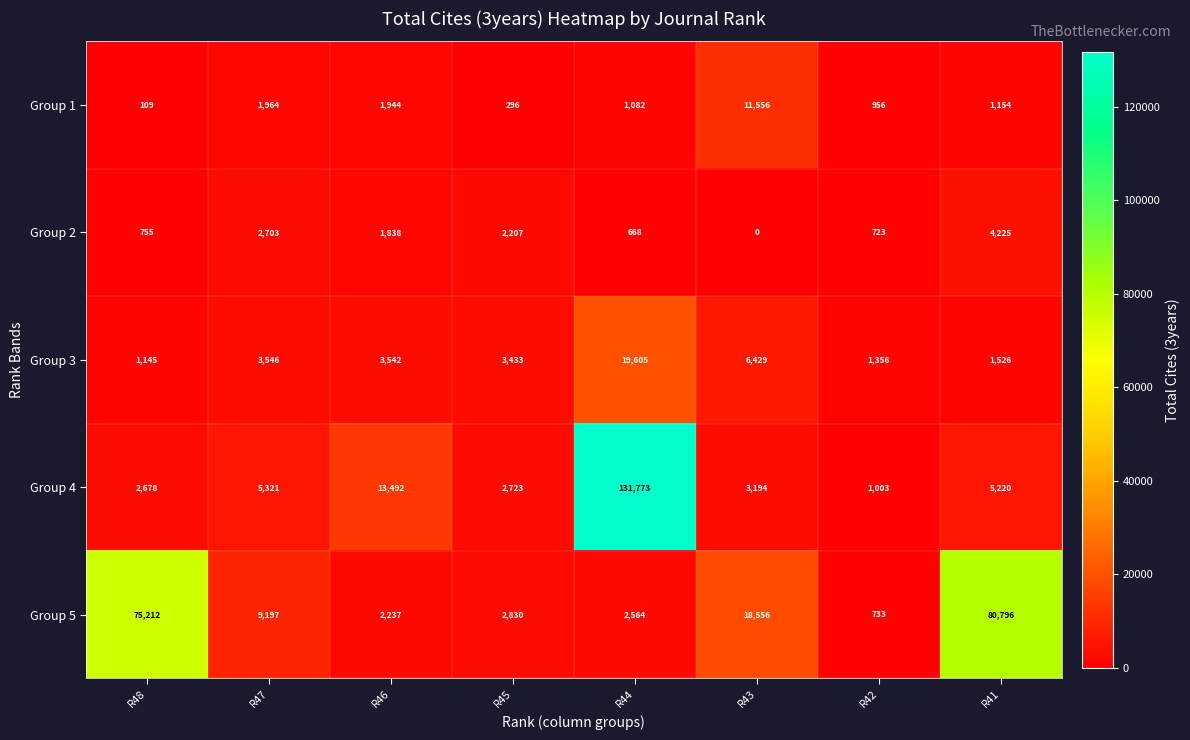

What is the maximum value shown in the chart?

131773